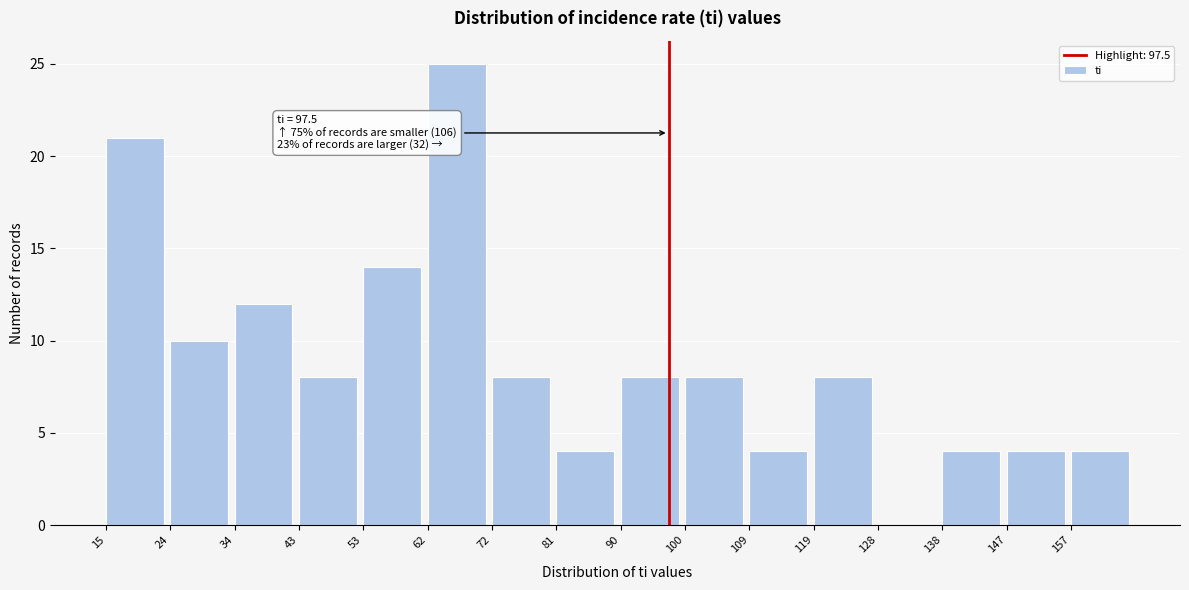

Over which range of the x-axis is the bar tallest?

62 to 72